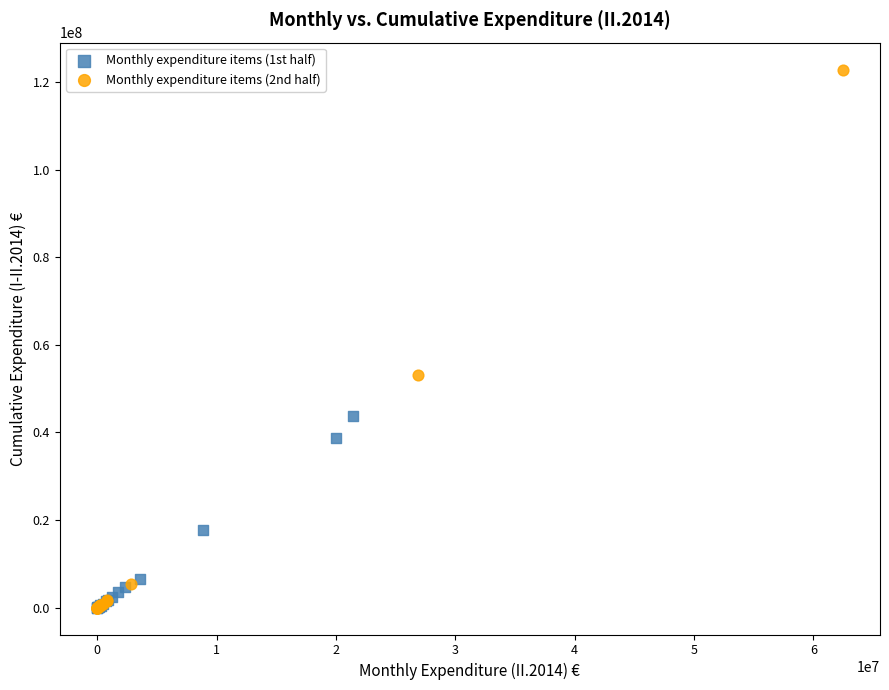

Which series contains the highest Y value?

Monthly expenditure items (2nd half)